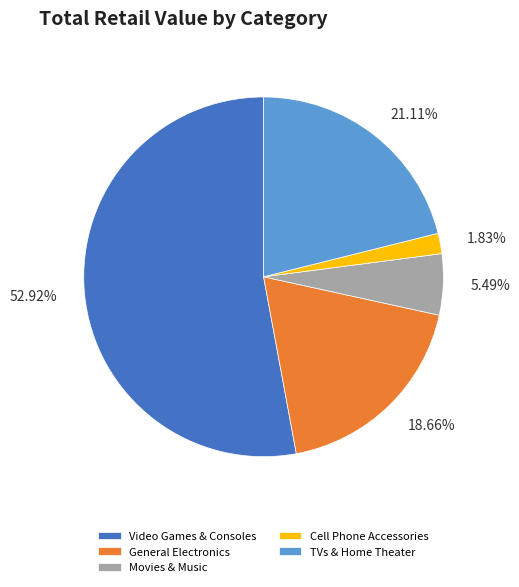

Rank the categories by value from lowest to highest.

Cell Phone Accessories, Movies & Music, General Electronics, TVs & Home Theater, Video Games & Consoles